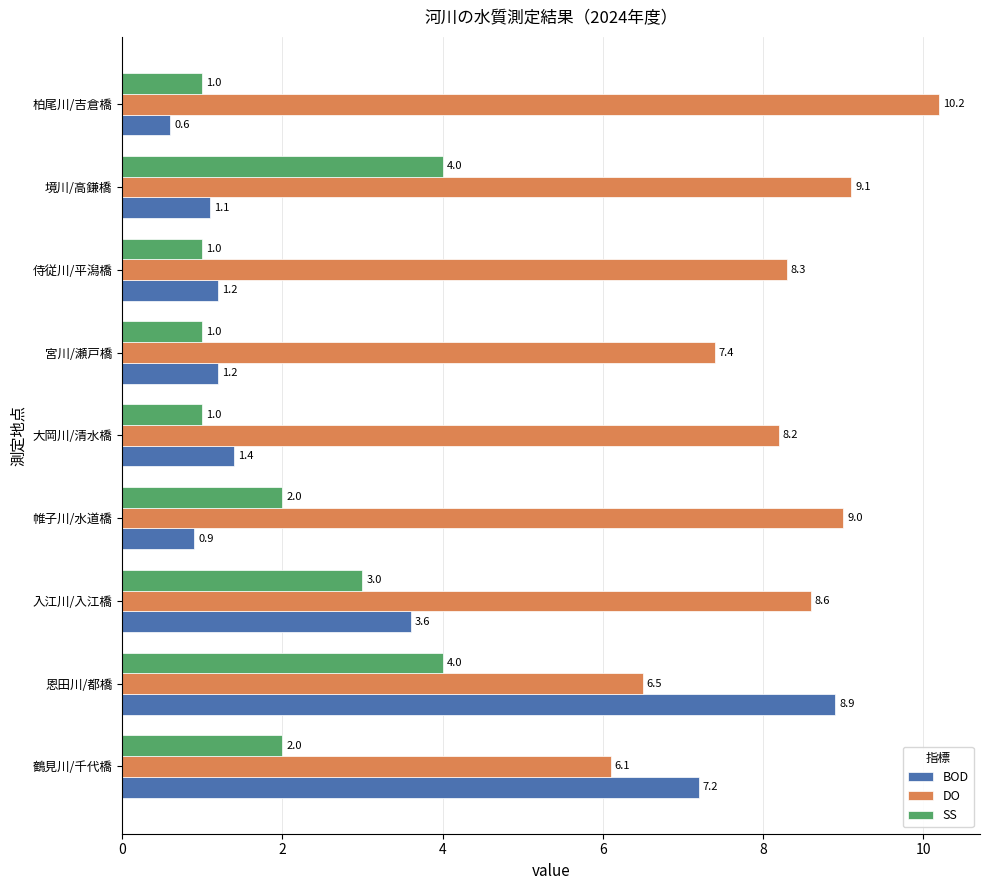

What is the difference between the highest and lowest values at 大岡川/清水橋?

7.2